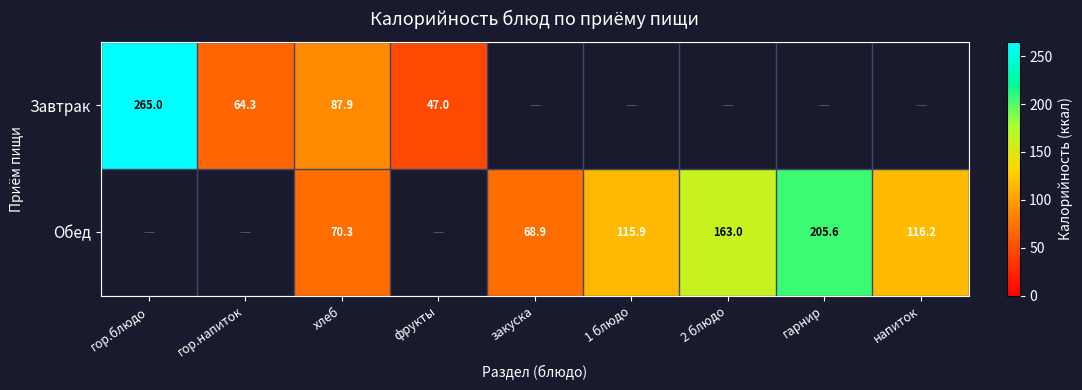

What is the sum of the Обед values at напиток and гарнир?

321.8